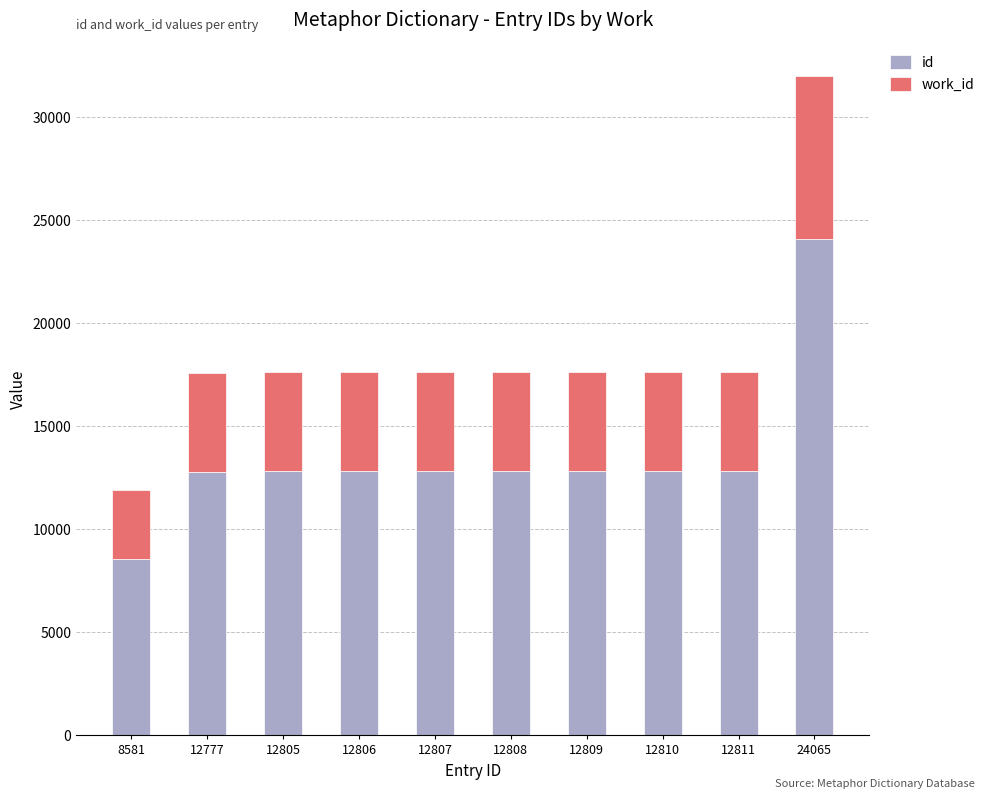

The value of id at 12777 is 12777. True or false?

True